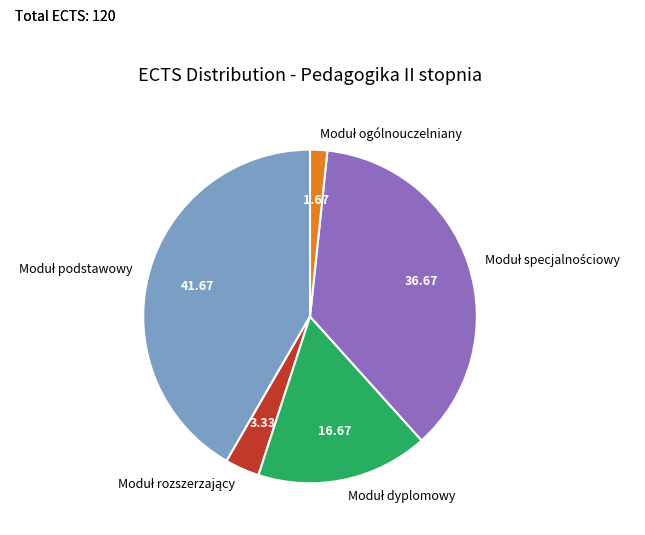

Is there any slice that represents more than half of the pie?

No